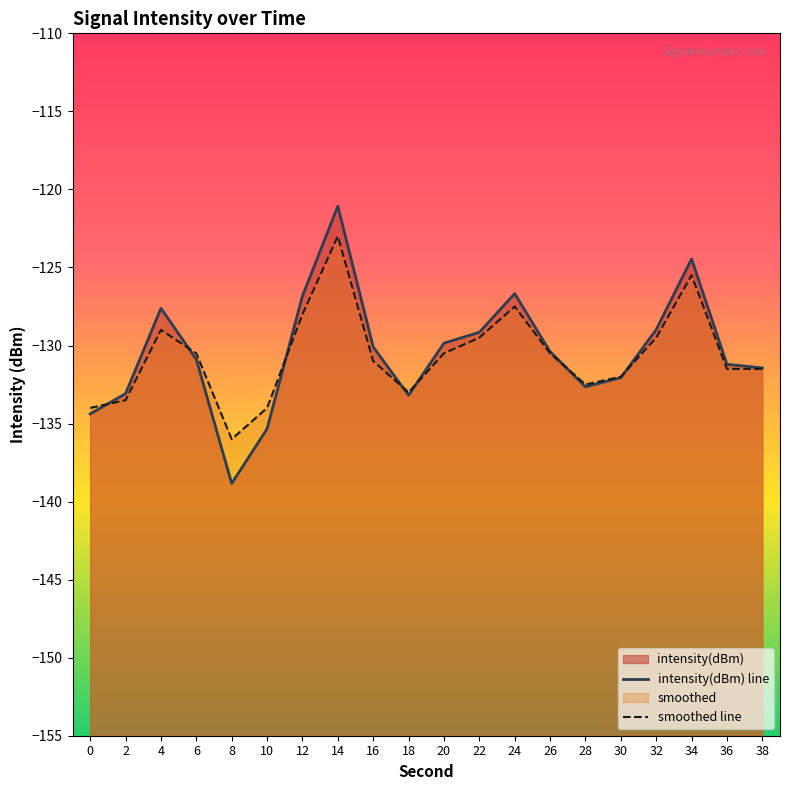

Rank the series by their maximum value, from lowest to highest.

smoothed line, intensity(dBm) line